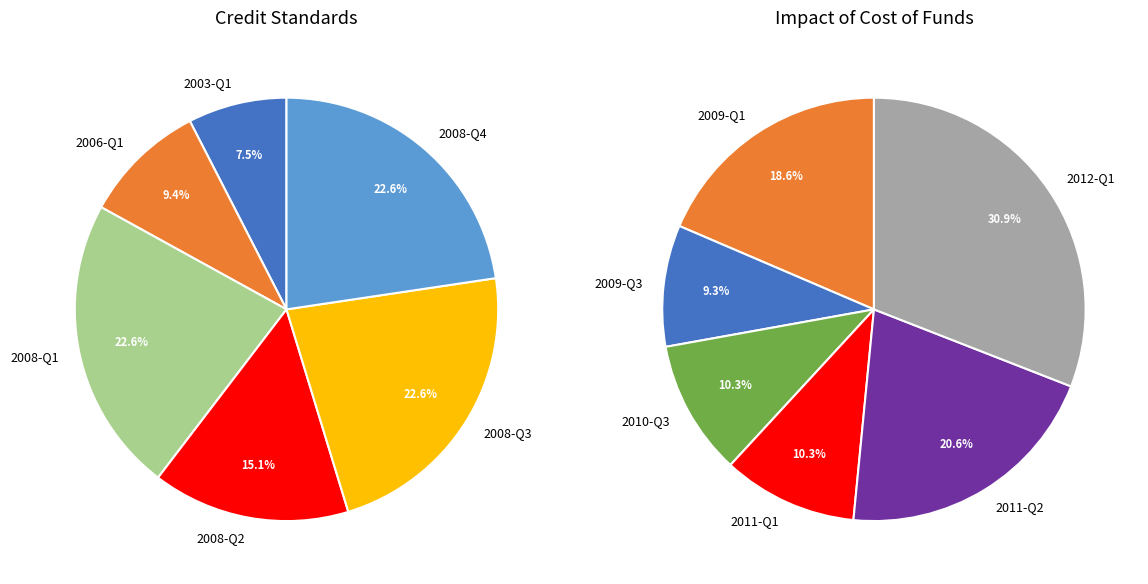

Which category has the biggest portion of the pie?

2012-Q1